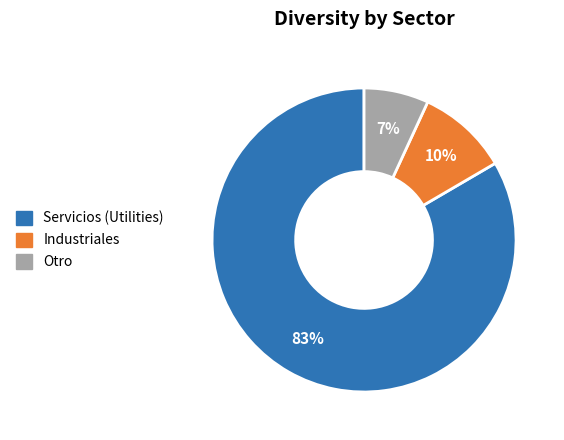

Does any single category account for the majority?

Yes